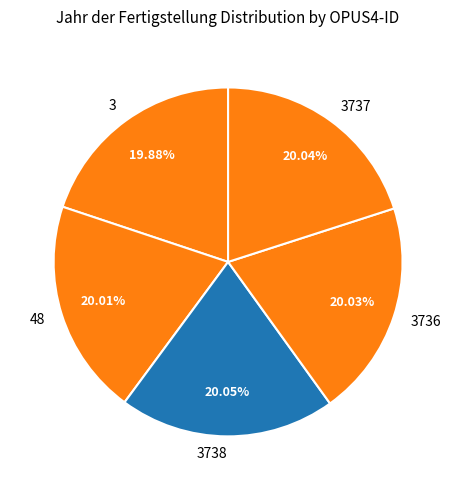

How many segments does this pie chart have?

5